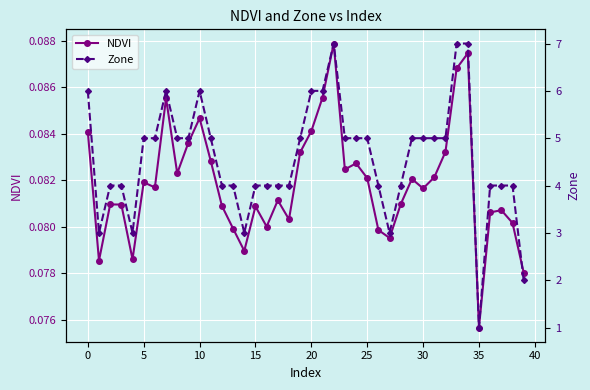

How many interior local valleys does the Zone series have?

5